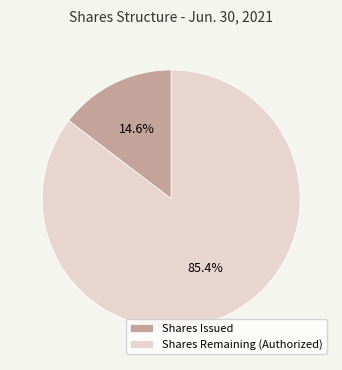

Which has a higher value, Shares Issued or Shares Remaining (Authorized)?

Shares Remaining (Authorized)